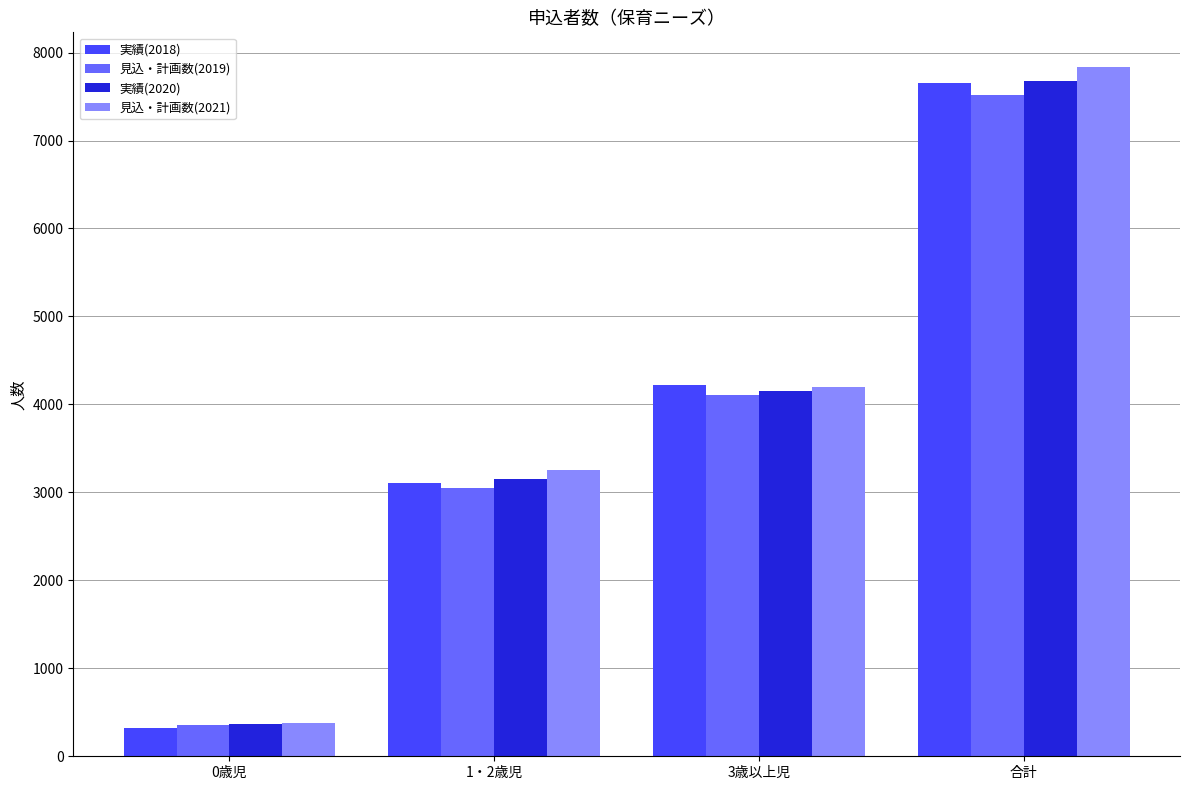

Between 0歳児 and 1・2歳児, which series saw the biggest shift?

見込・計画数(2021)